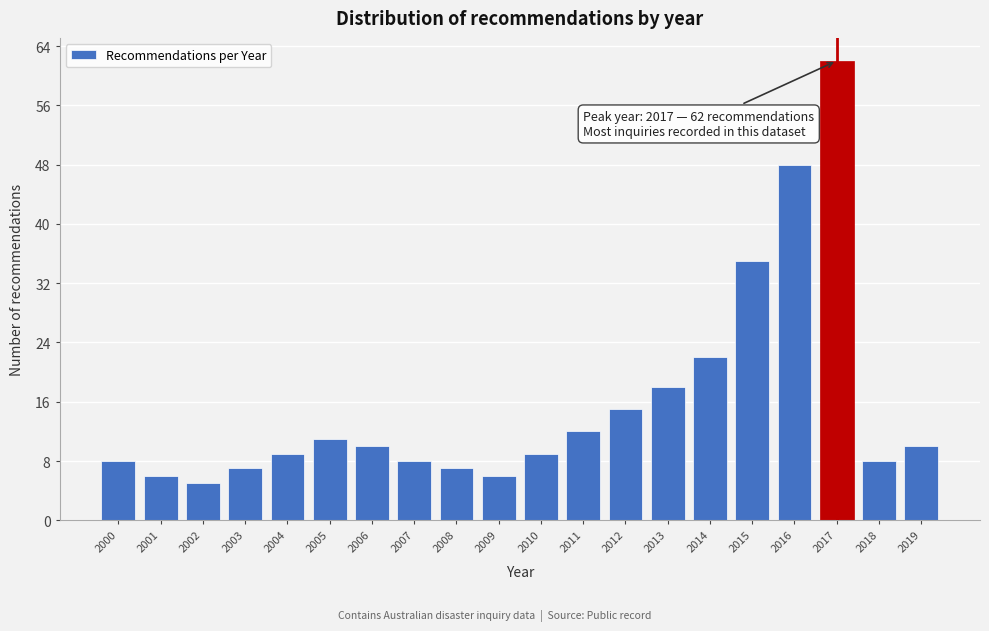

Reading right to left, what are all the values shown in this chart?

2019=10	2018=8	2017=62	2016=48	2015=35	2014=22	2013=18	2012=15	2011=12	2010=9	2009=6	2008=7	2007=8	2006=10	2005=11	2004=9	2003=7	2002=5	2001=6	2000=8